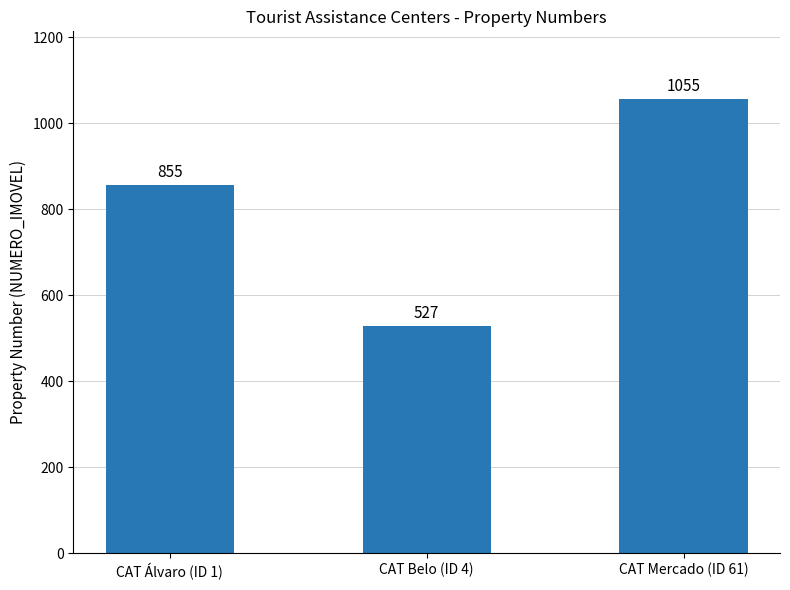

List the labels in order of value, largest first.

CAT Mercado (ID 61), CAT Álvaro (ID 1), CAT Belo (ID 4)